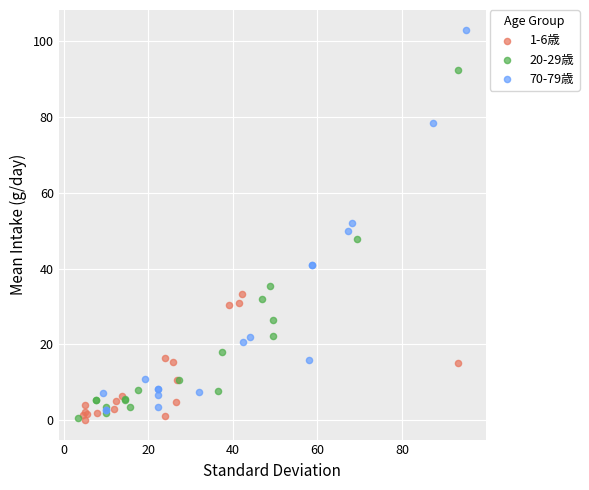

Which series has the widest spread of Y values?

70-79歳